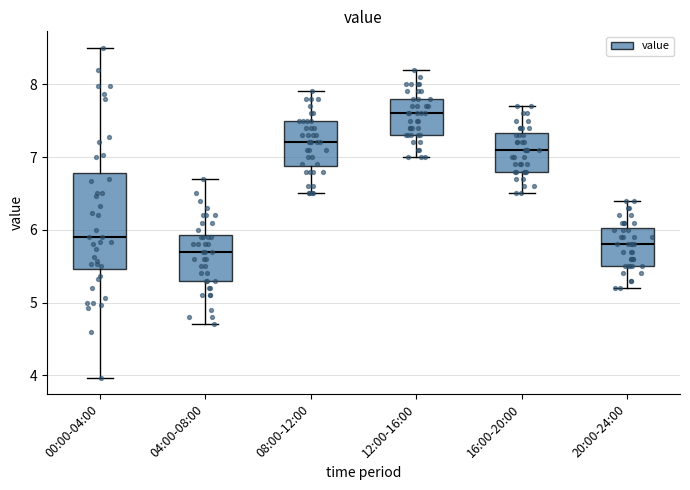

Reading left to right, transcribe this box plot: for each box, give where its median line is, the range the box spans, and where its two whiskers end, as read against the y-axis. The values are not printed on the chart, so give them approximately, as read against the axis.

00:00-04:00: median 5.9, box 5.5 to 6.8, whiskers 4.0 to 8.5
04:00-08:00: median 5.7, box 5.3 to 5.9, whiskers 4.7 to 6.7
08:00-12:00: median 7.2, box 6.9 to 7.5, whiskers 6.5 to 7.9
12:00-16:00: median 7.6, box 7.3 to 7.8, whiskers 7.0 to 8.2
16:00-20:00: median 7.1, box 6.8 to 7.3, whiskers 6.5 to 7.7
20:00-24:00: median 5.8, box 5.5 to 6.0, whiskers 5.2 to 6.4